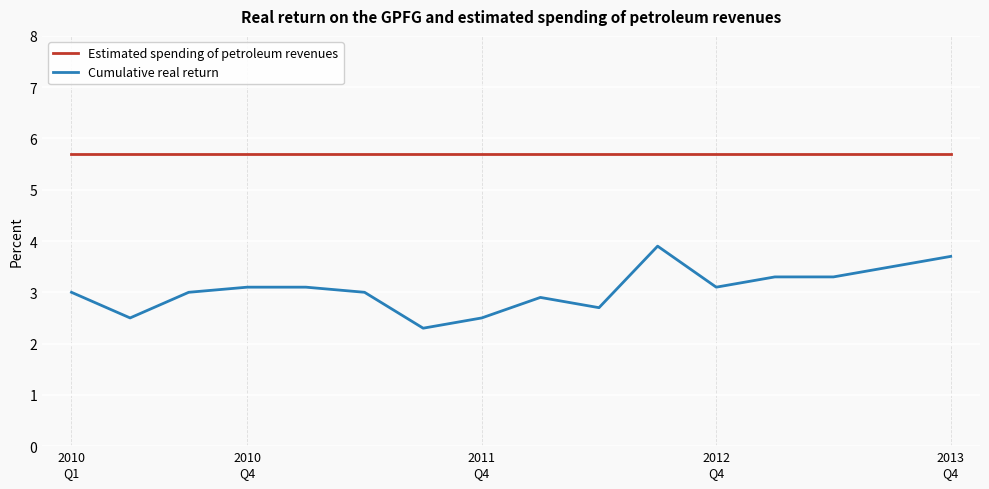

What is the minimum value shown in the chart?

2.3